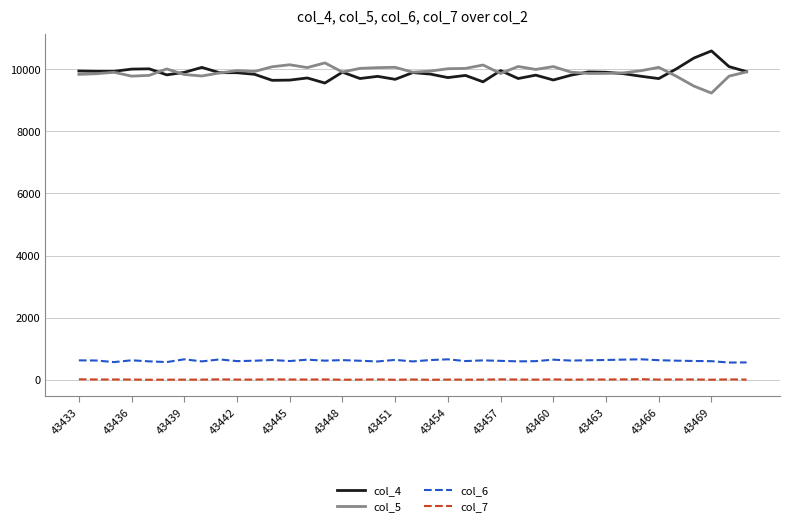

True or false: col_6 and col_4 intersect in this chart.

False